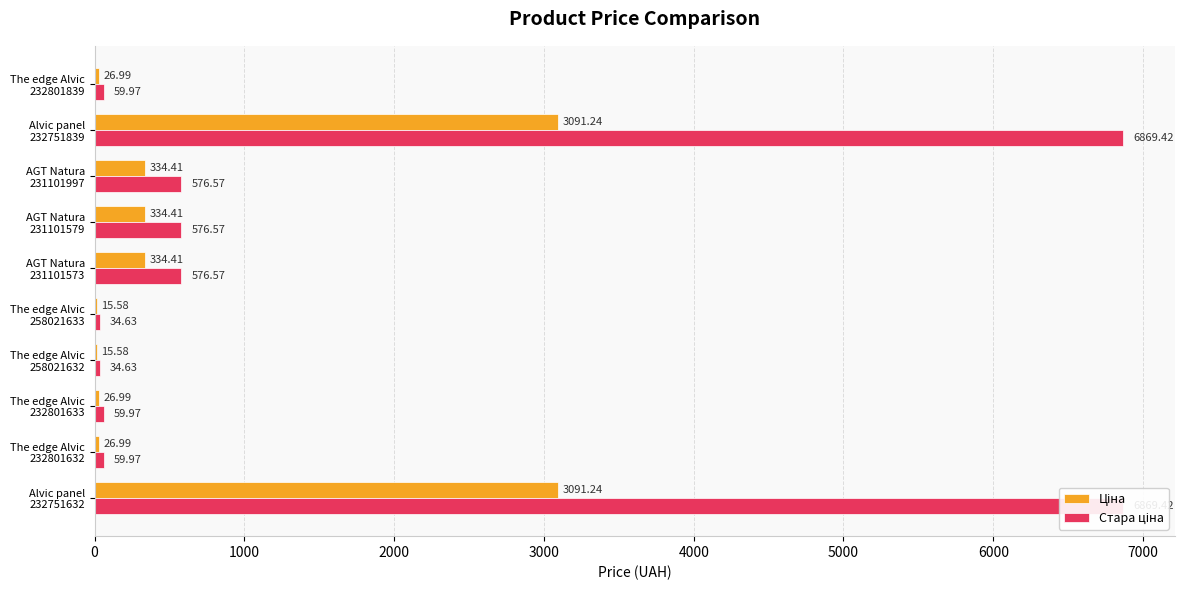

Which series has the largest range (max minus min)?

Стара ціна